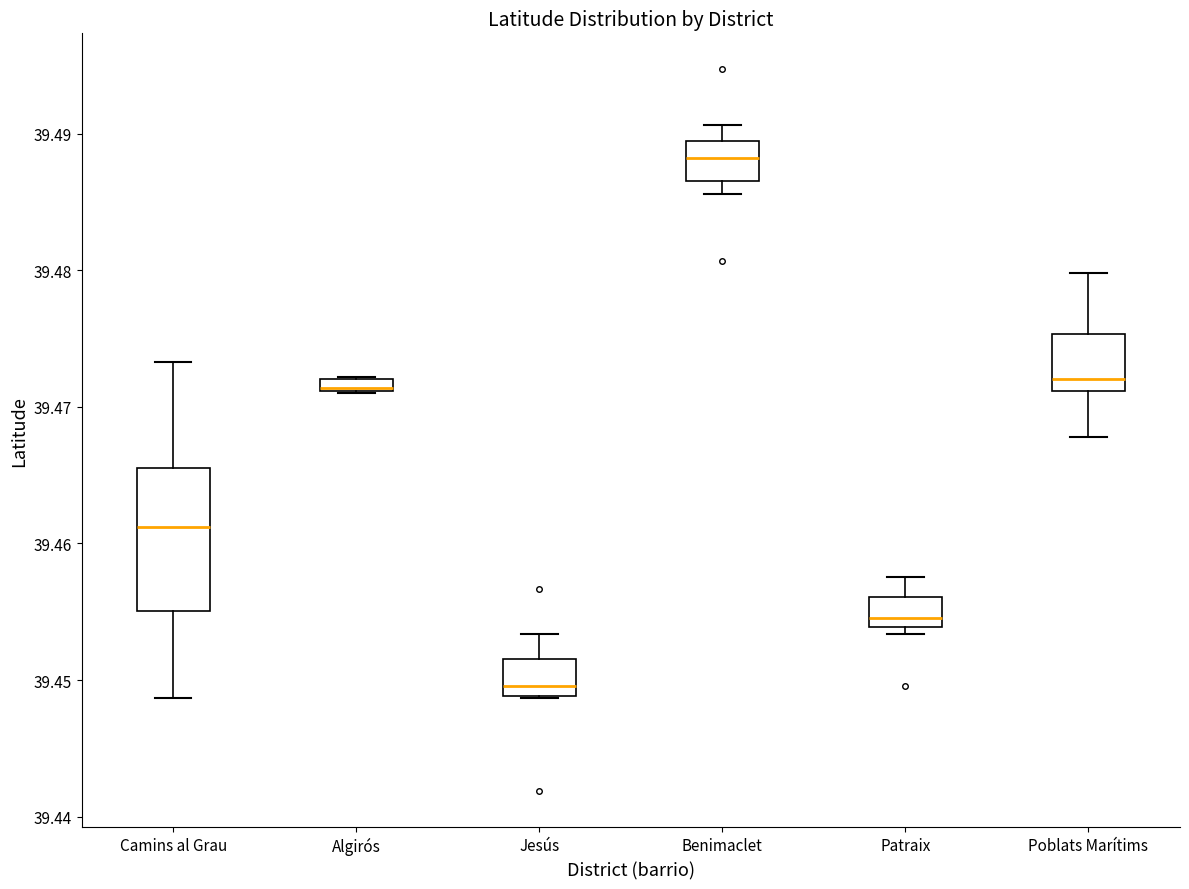

Comparing the boxes themselves (not the whiskers), which one is the tallest?

Camins al Grau